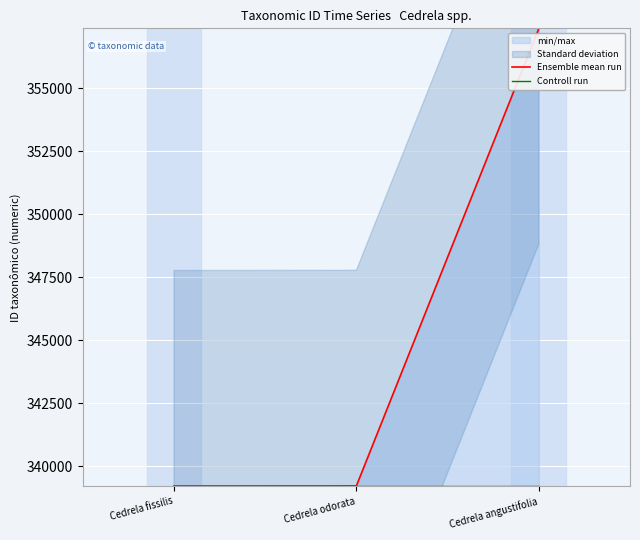

What value does the Ensemble mean run series have at Cedrela fissilis?

339216